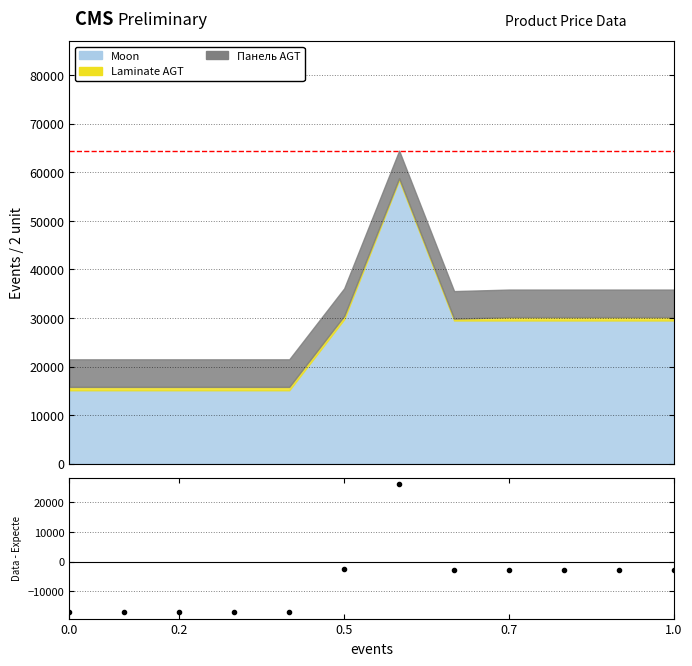

What is the difference between the second highest and minimum values?

14627.2